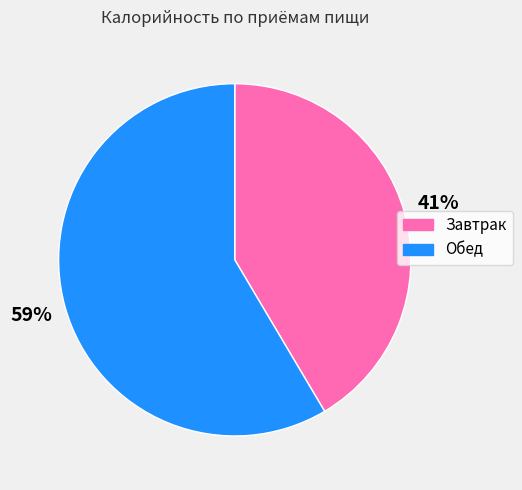

What percentage is the Завтрак slice, to the nearest percent?

41%